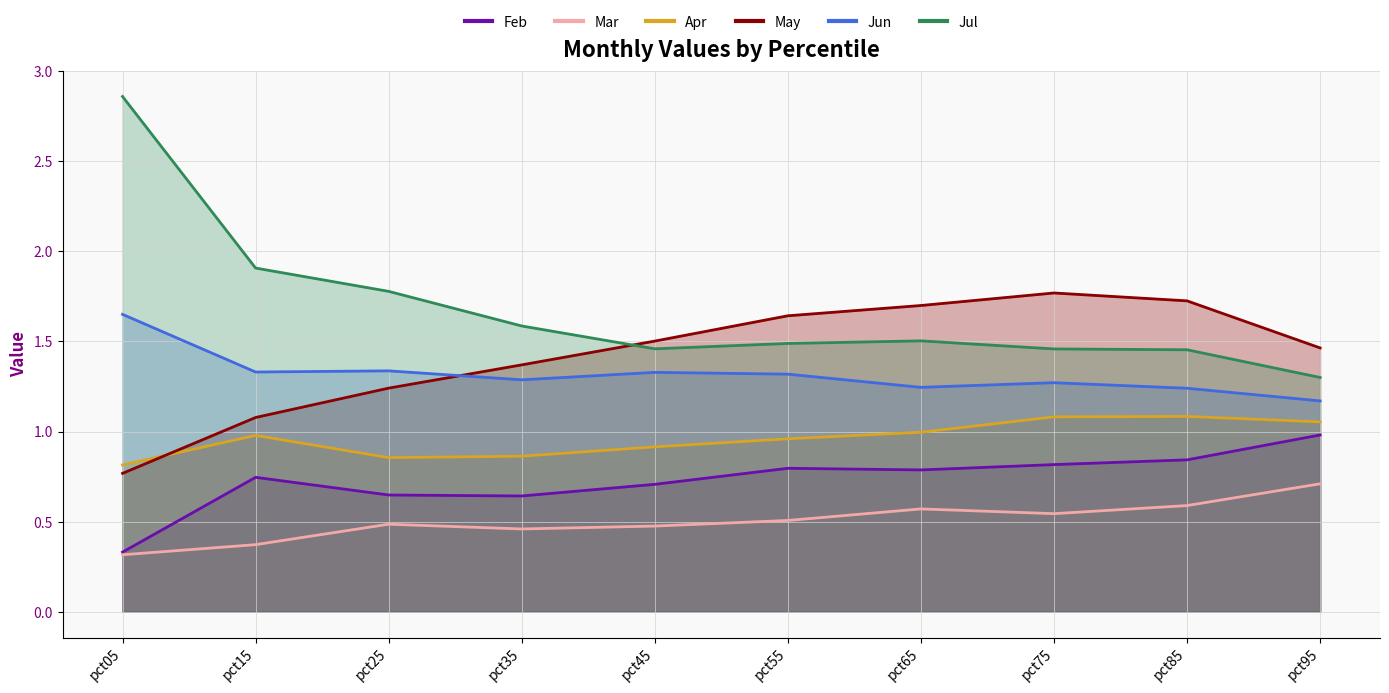

Which has a higher value, pct75 or pct65?

pct75